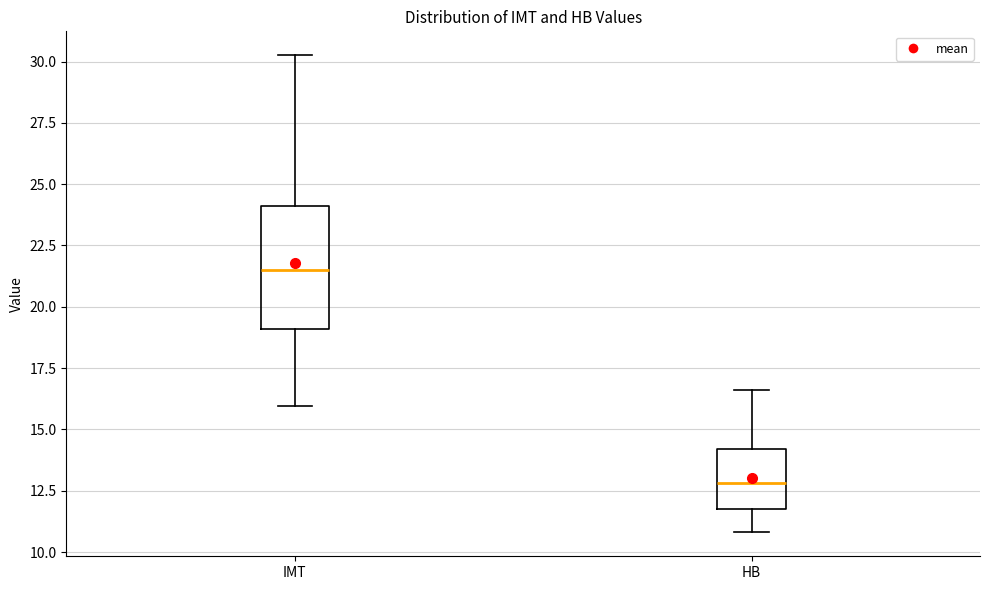

Which box is the tallest, from its lower edge to its upper edge?

IMT